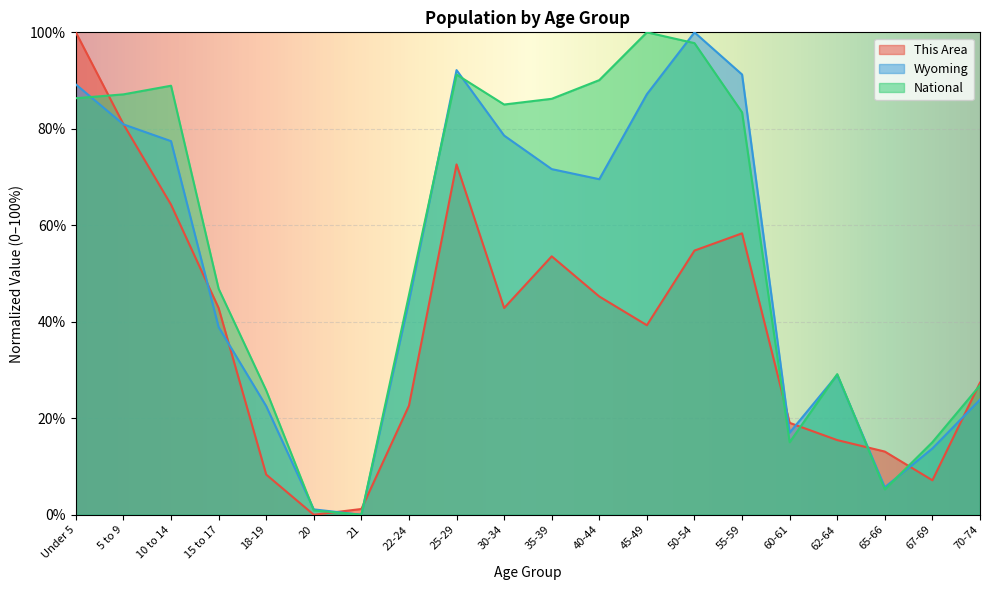

Which label corresponds to the smallest value in the chart?

20